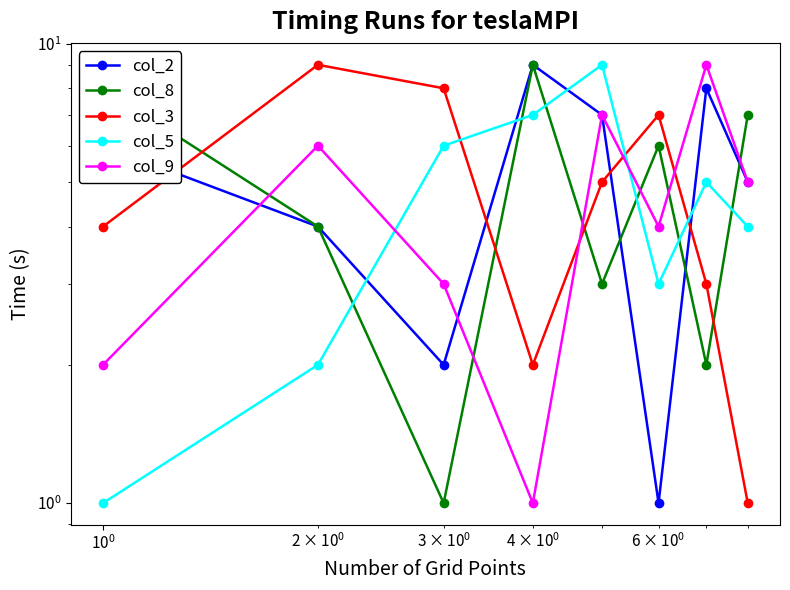

True or false: col_2 and col_3 cross at least once.

True